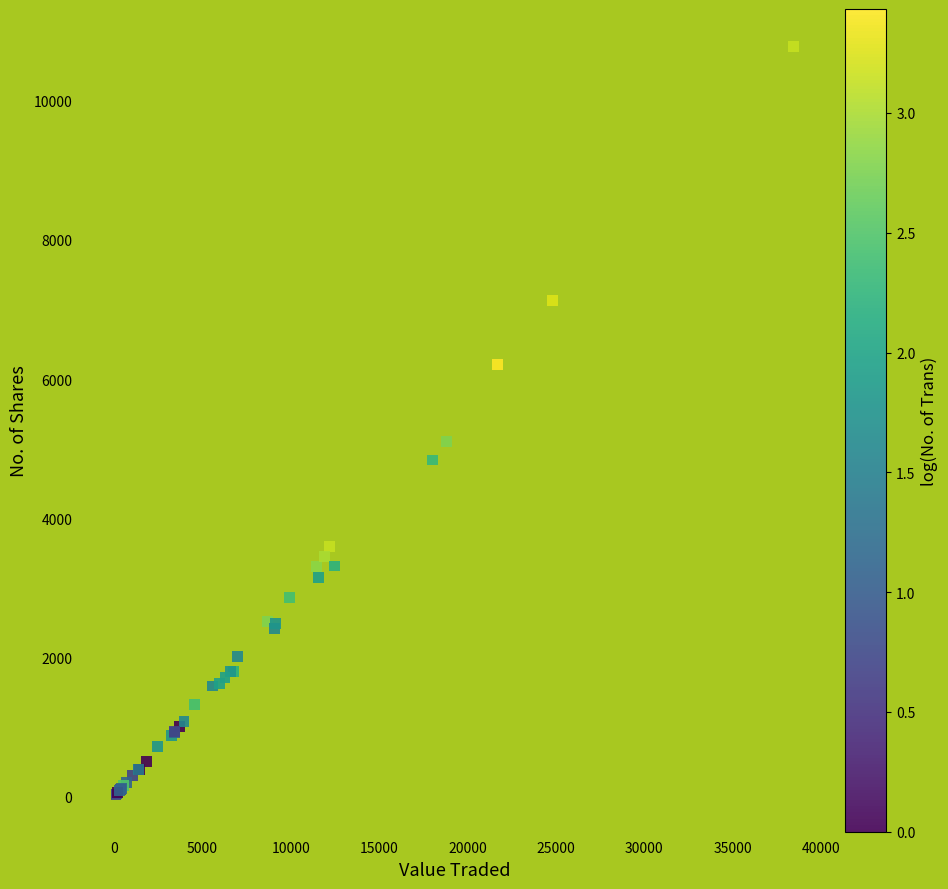

What Y value in the scatter plot is closest to 5406?

5100